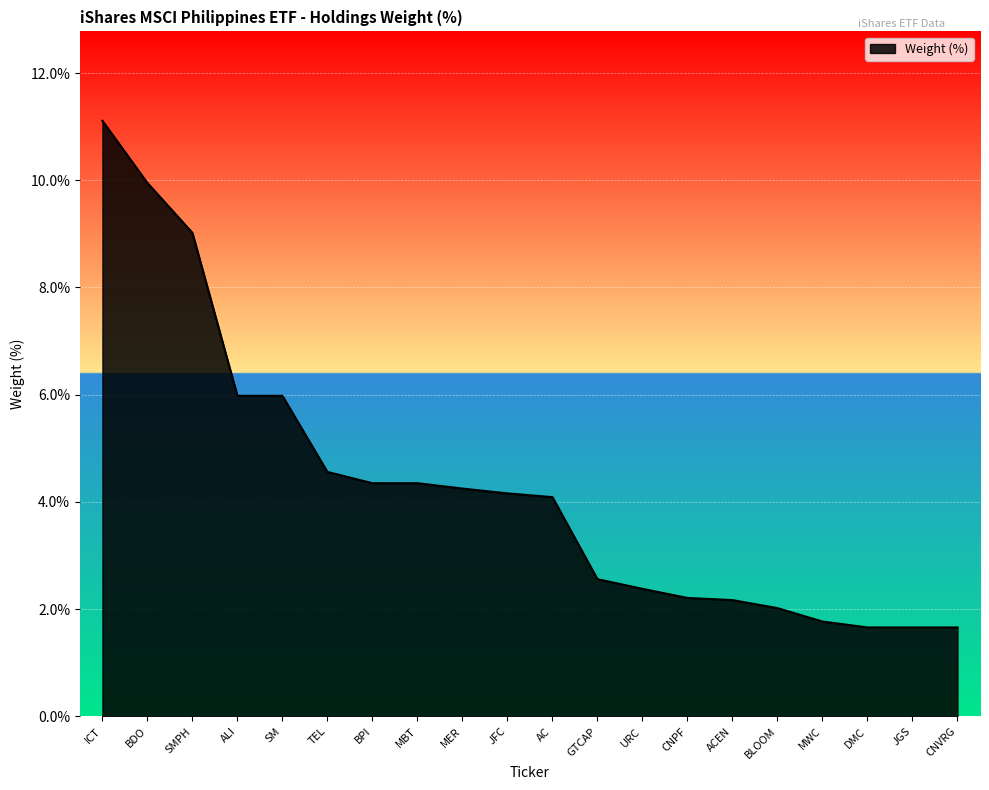

What position from the left is BLOOM?

16